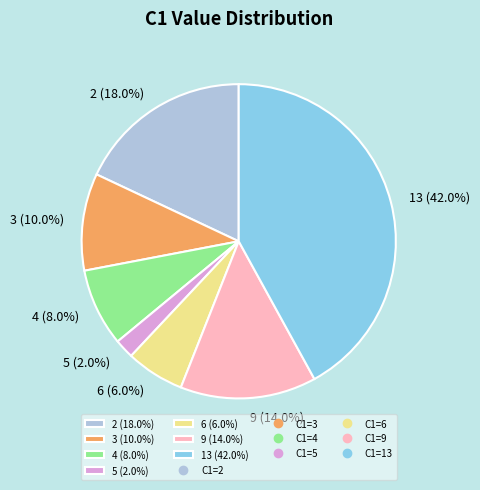

What is the ratio of the value at 4 to the value at 13?

0.2